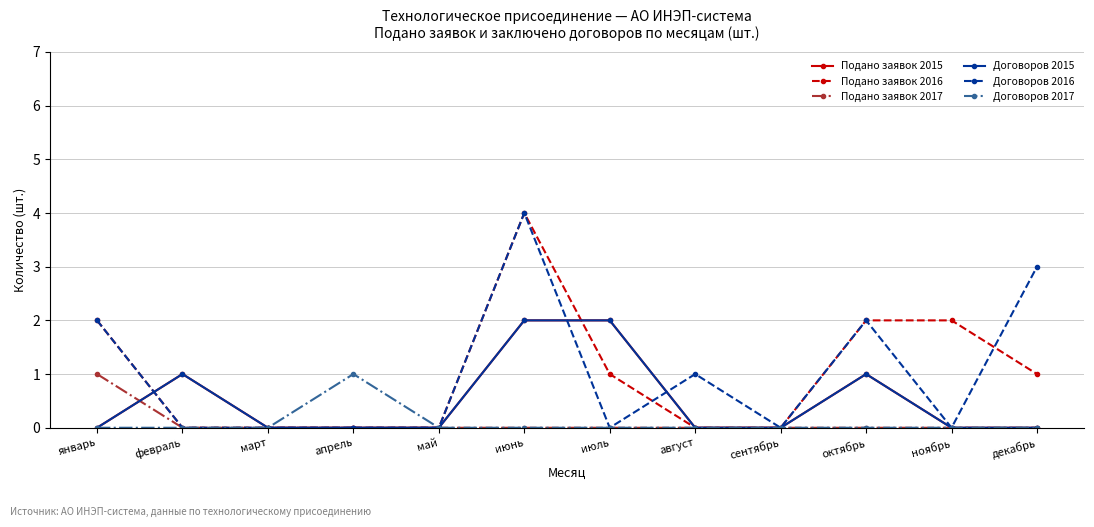

Does the chart have visible grid lines?

Yes